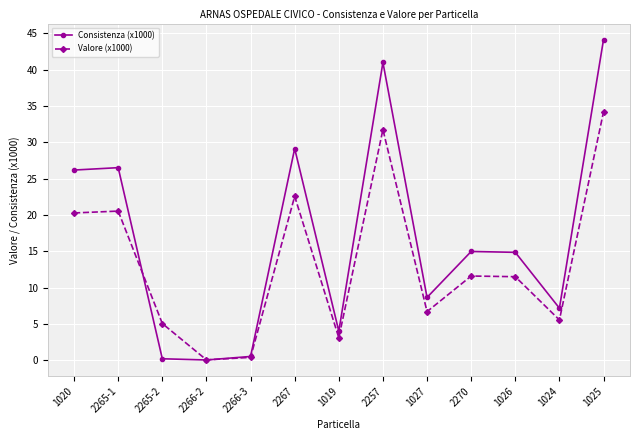

How many lines are shown in the chart?

2